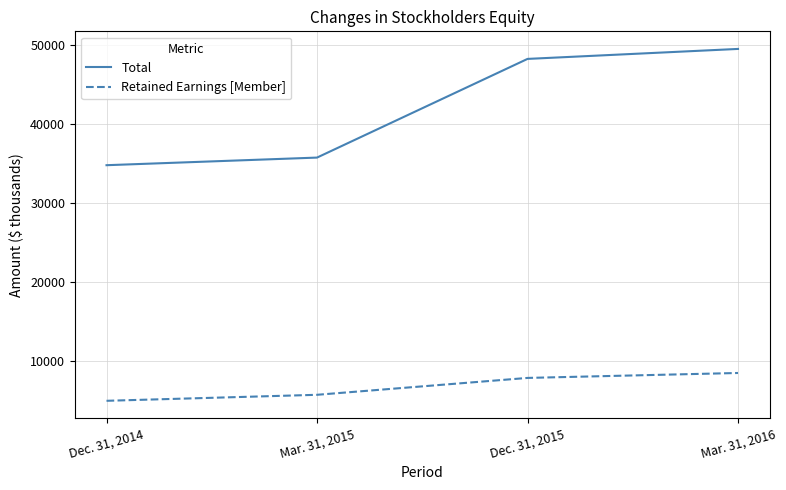

At how many categories does at least one series exceed 30413?

4